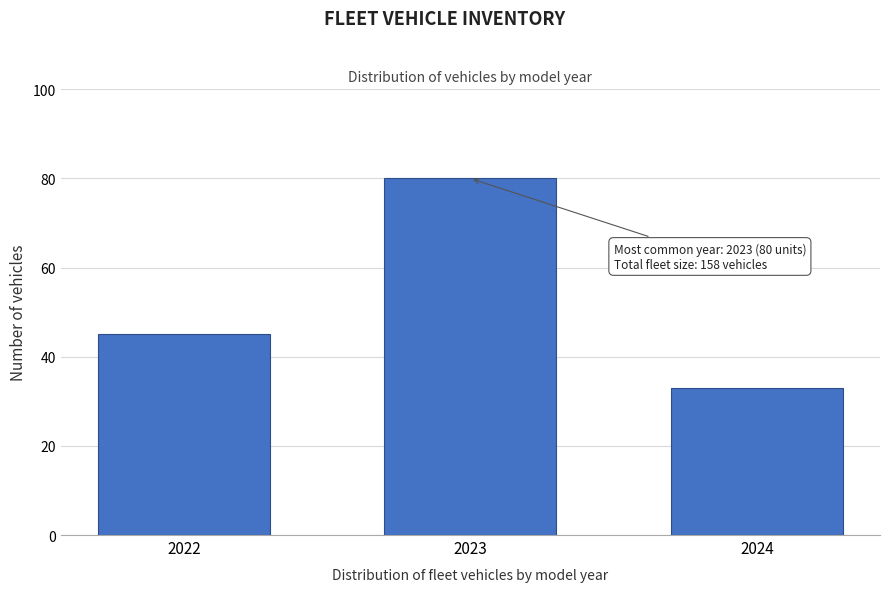

Reading left to right, what are all the values shown in this chart?

45	80	33